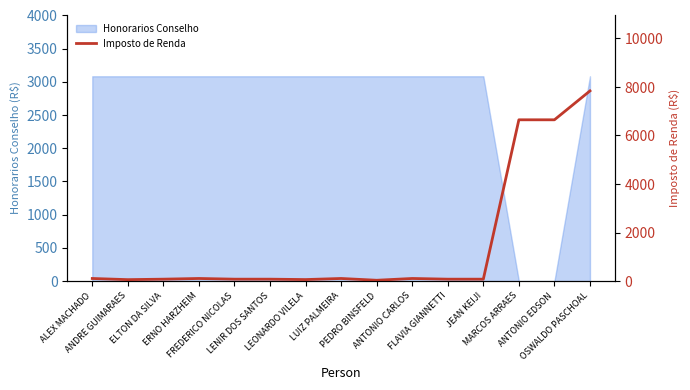

What is the label of the 8th point from the left?

LUIZ PALMEIRA